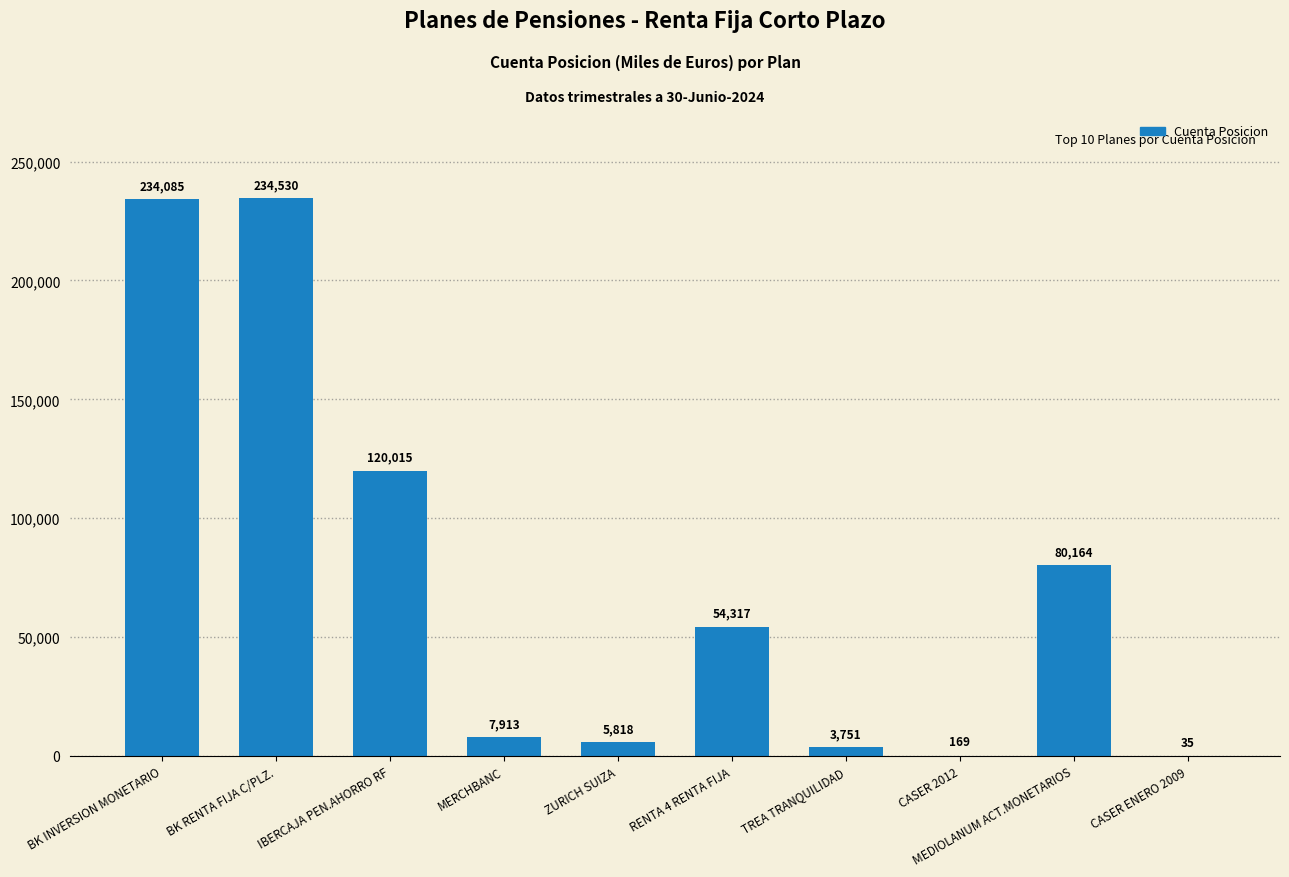

What is the sum of the values at CASER ENERO 2009 and MERCHBANC?

7948